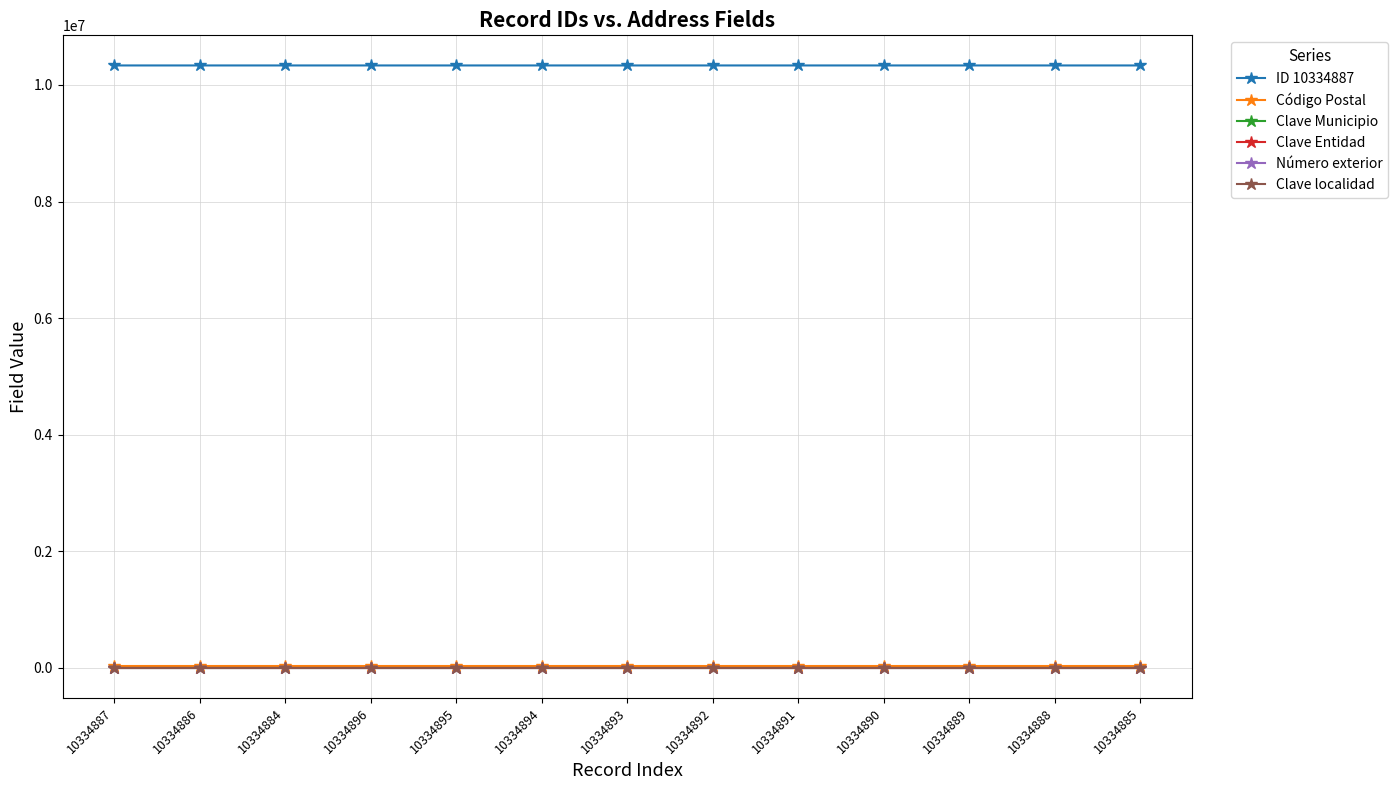

How many lines are shown in the chart?

6